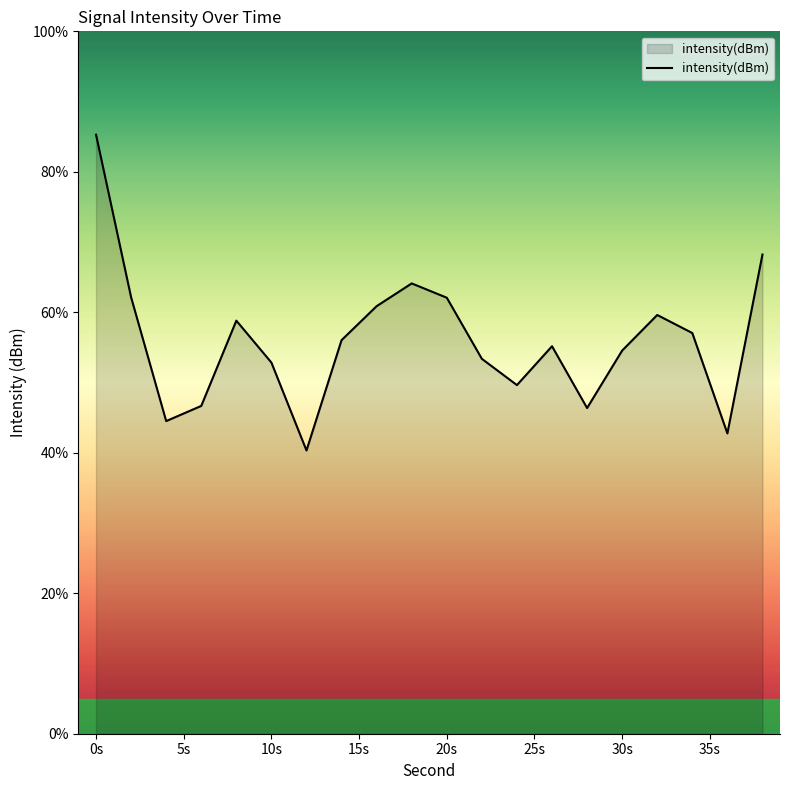

What is the difference between the maximum and minimum values?

45.0